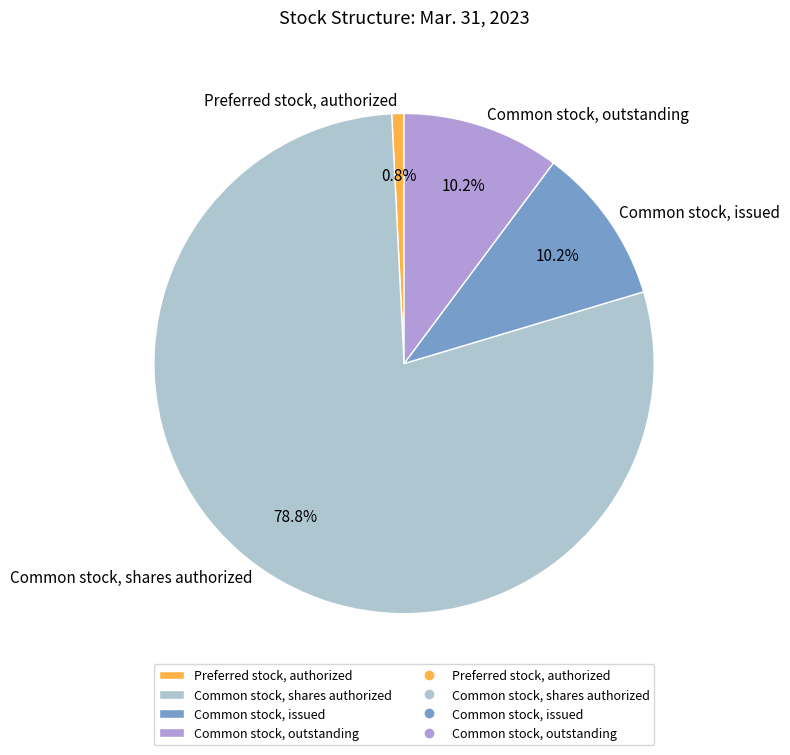

What is the ratio of the value at Common stock, shares authorized to the value at Common stock, outstanding?

7.7